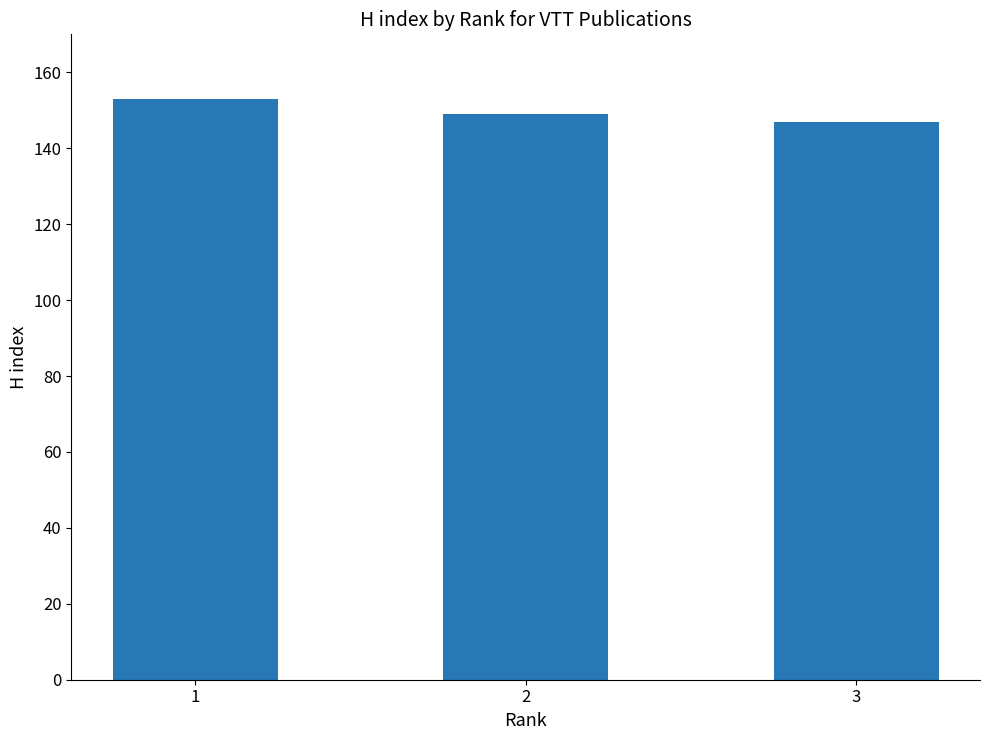

List the labels in order of value, largest first.

1, 2, 3